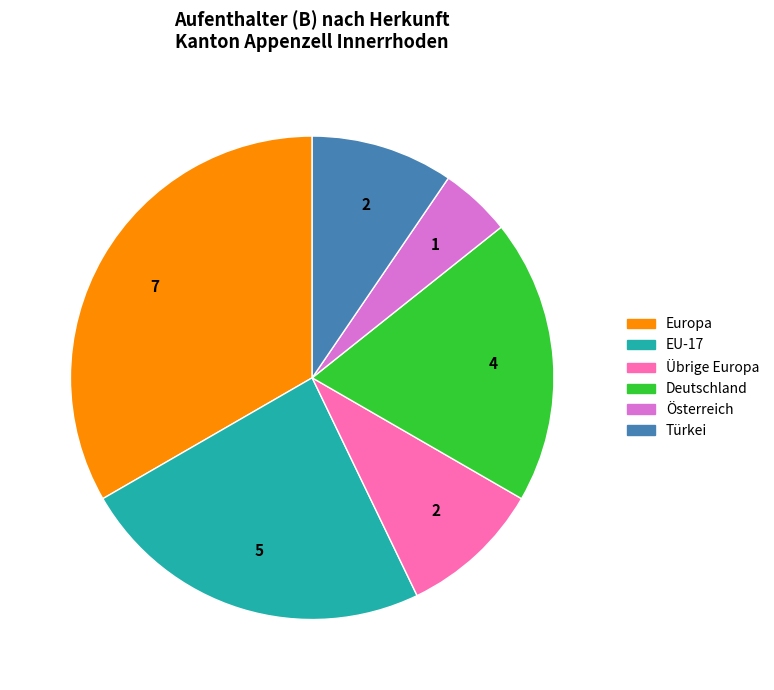

Is Übrige Europa the majority of the pie?

No